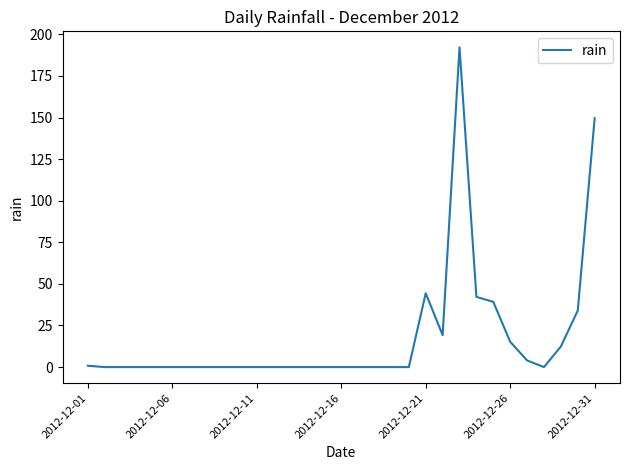

What is the maximum value shown in the chart?

192.2